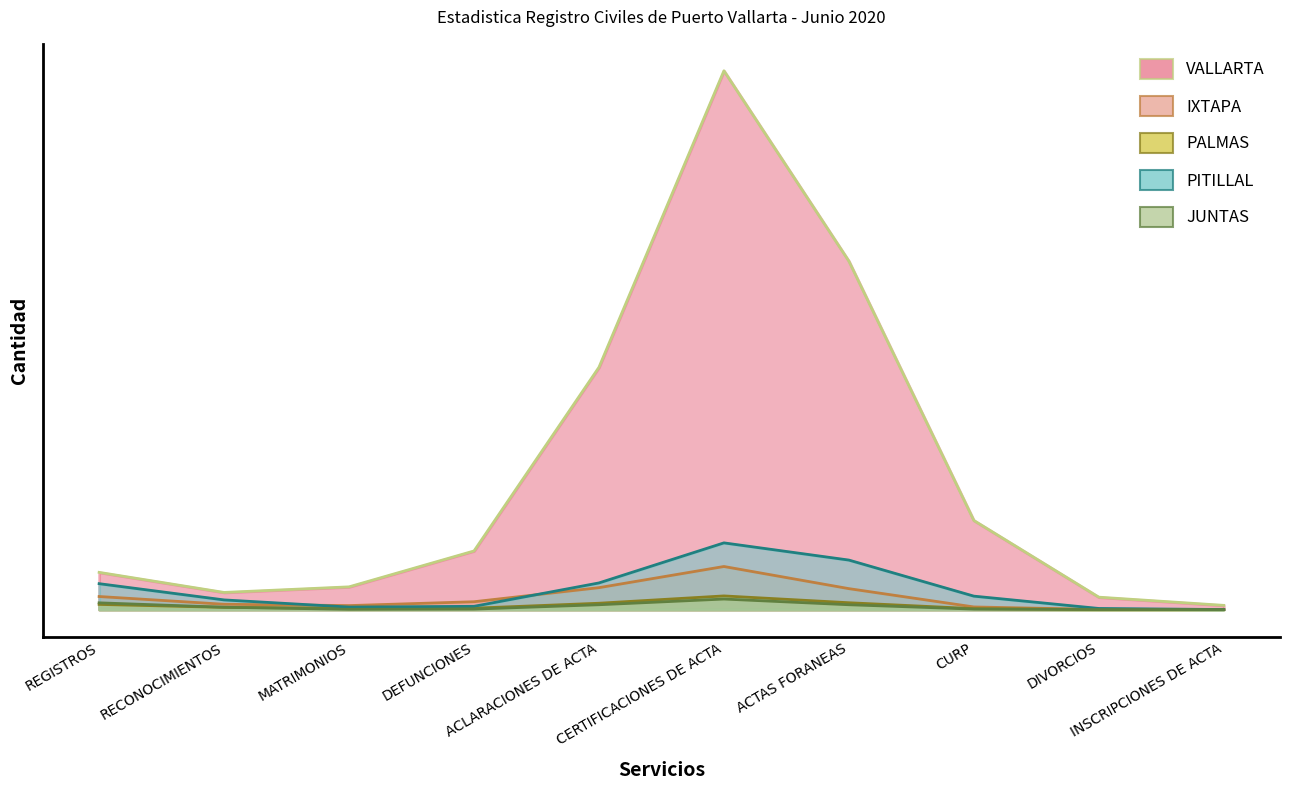

Where is the first local minimum for PALMAS?

RECONOCIMIENTOS